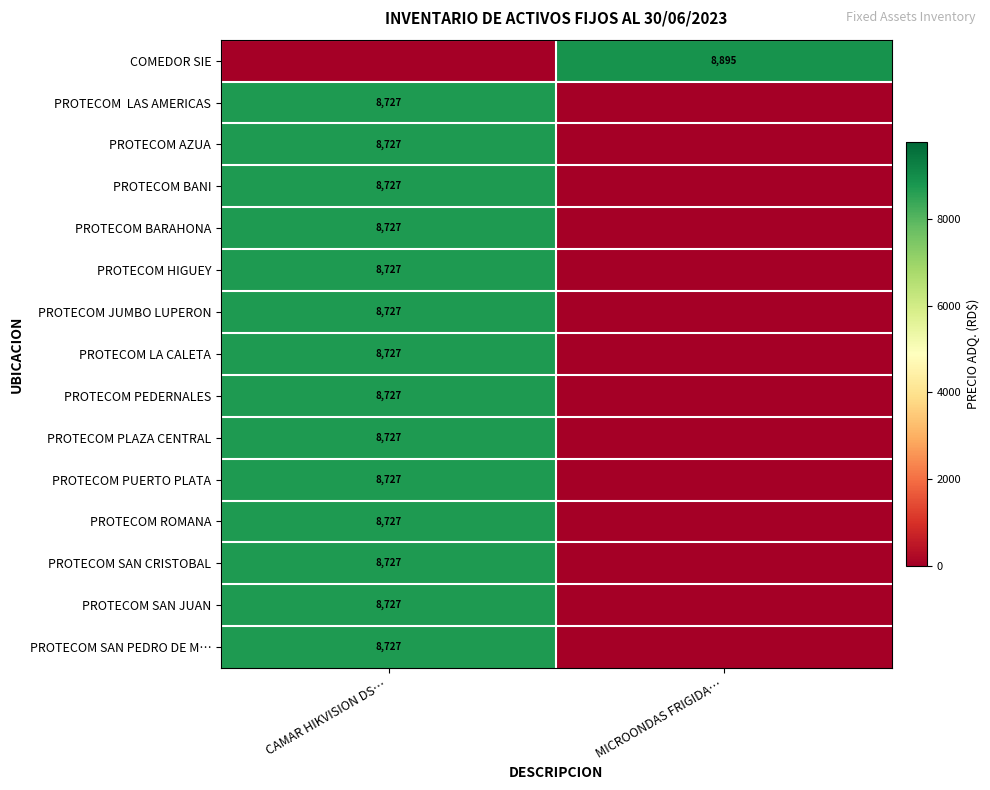

Which series has the widest spread of values?

row_0